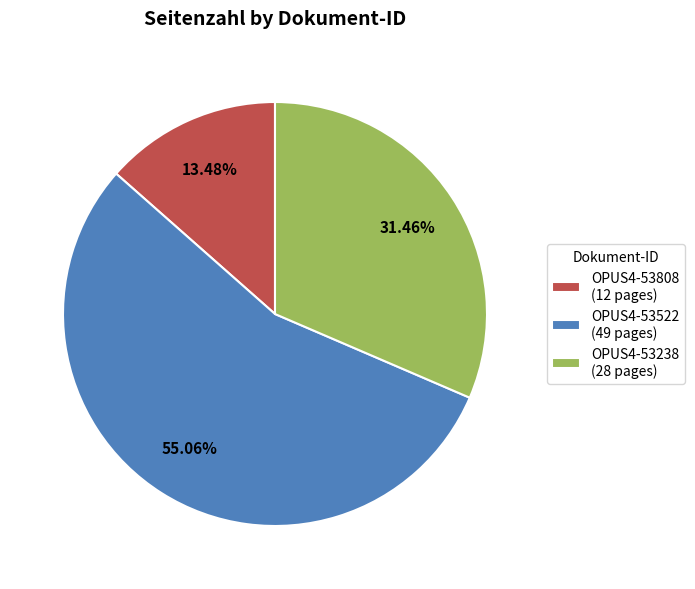

Approximately how many times larger is the value at OPUS4-53808 compared to OPUS4-53238?

0.4